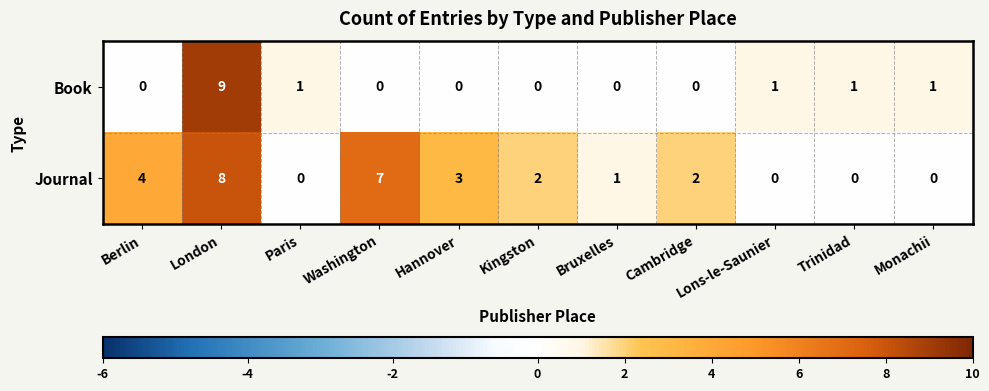

Rank the series at London from lowest to highest value.

Journal, Book